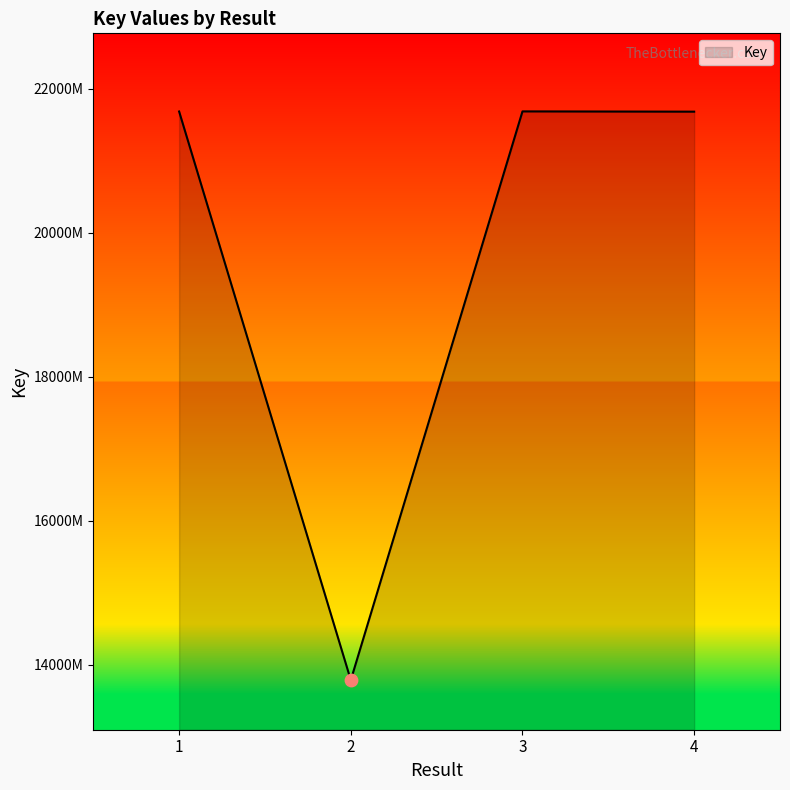

What is the ratio of the value at 1 to the value at 3?

1.0